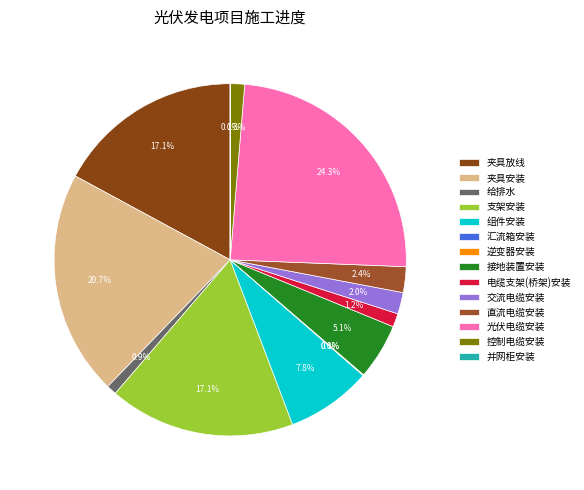

Rank the categories by value from highest to lowest.

光伏电缆安装, 夹具安装, 夹具放线, 支架安装, 组件安装, 接地装置安装, 直流电缆安装, 交流电缆安装, 控制电缆安装, 电缆支架(桥架)安装, 给排水, 逆变器安装, 汇流箱安装, 并网柜安装